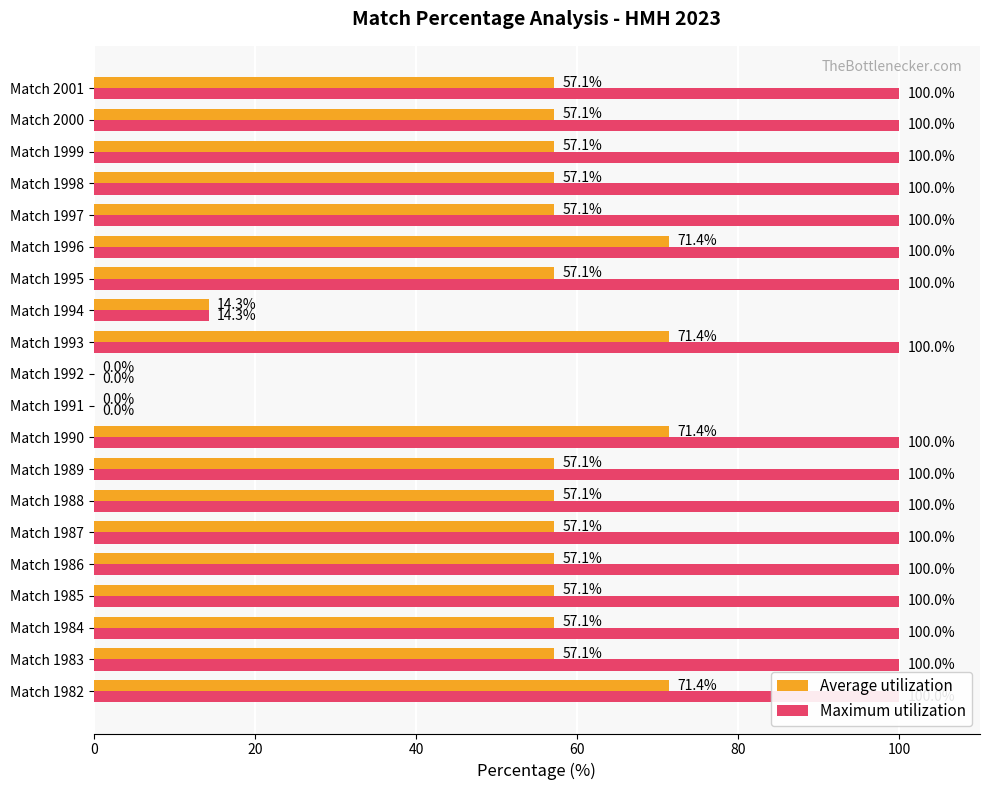

What is the total value across all series at Match 1986?

157.1